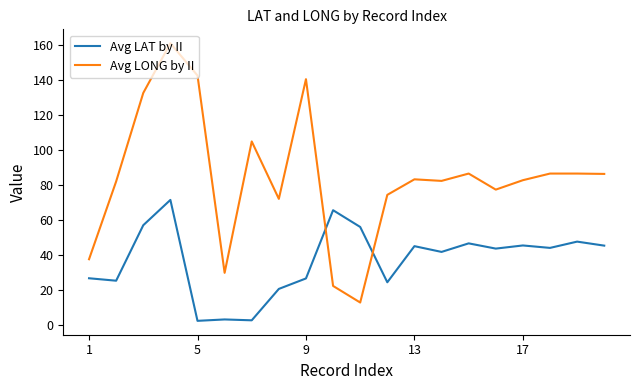

What is the difference between the maximum and minimum values in the Avg LONG by II series?

148.6